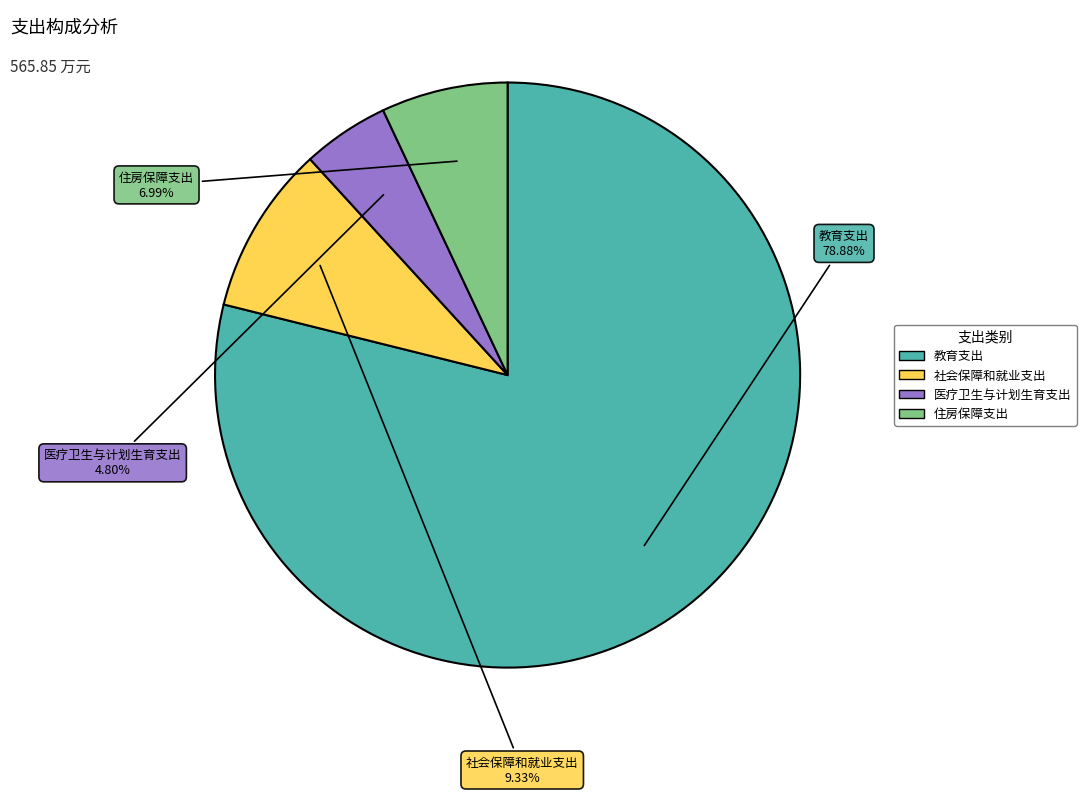

To the nearest percent, what percentage of the pie is 医疗卫生与计划生育支出?

5%